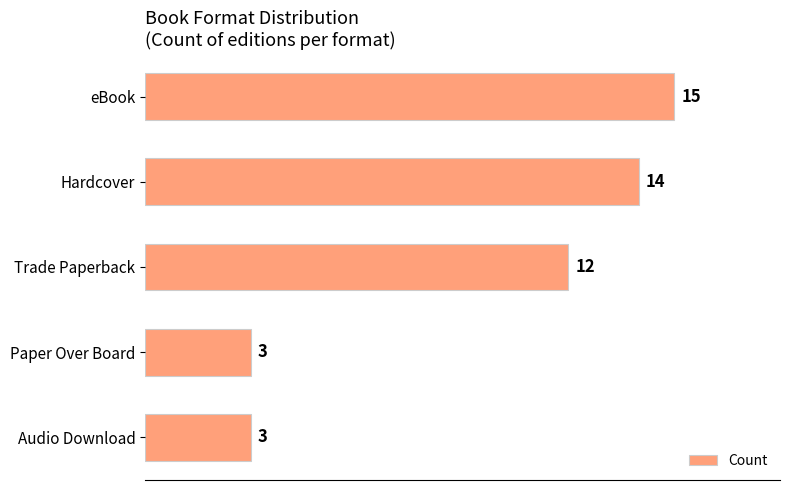

Reading top to bottom, transcribe all the data shown in this chart.

eBook=15	Hardcover=14	Trade Paperback=12	Paper Over Board=3	Audio Download=3